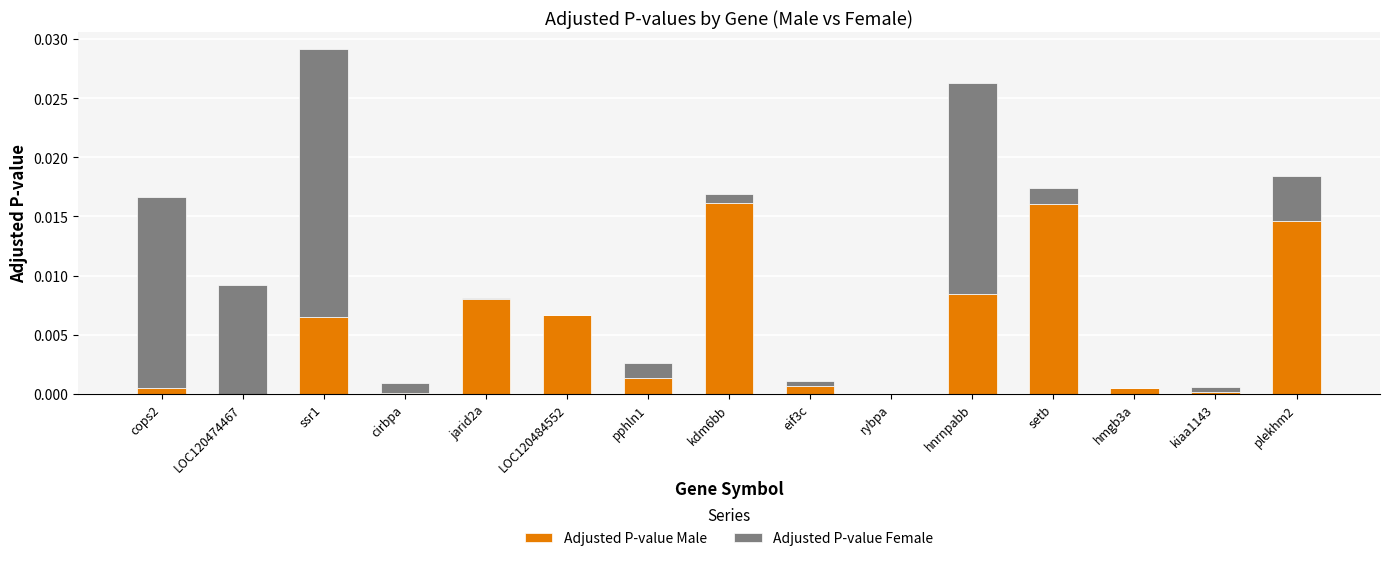

Count the number of categories in the chart.

15